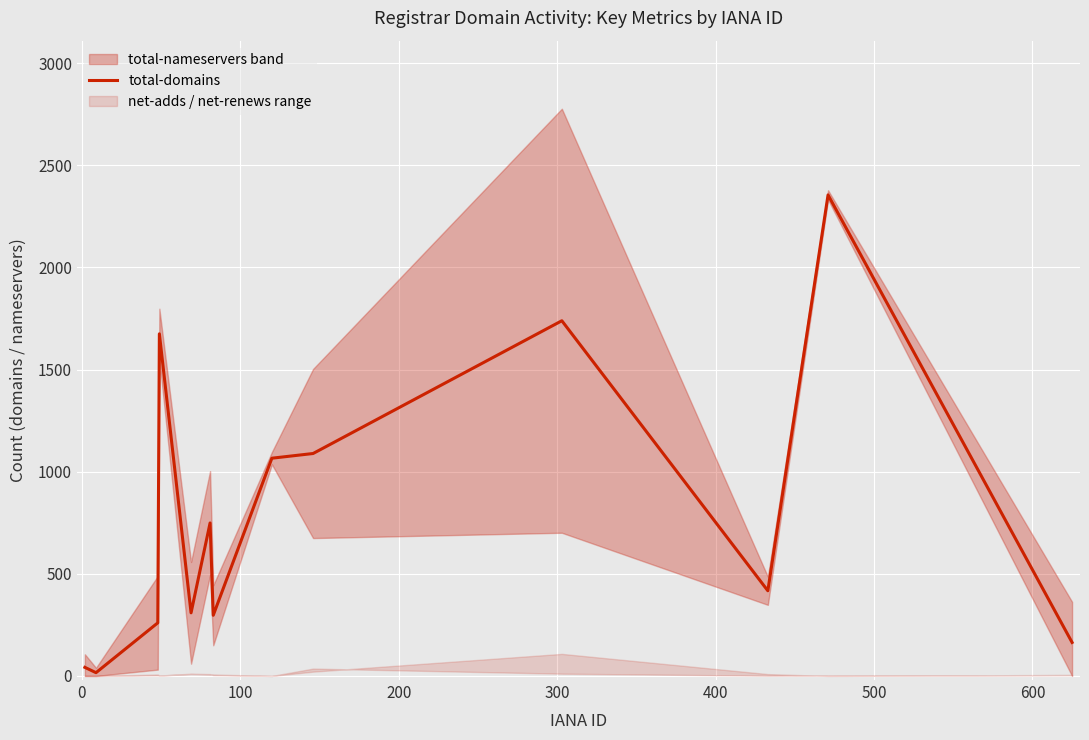

True or false: there are more than 2 points higher than both neighbors.

True